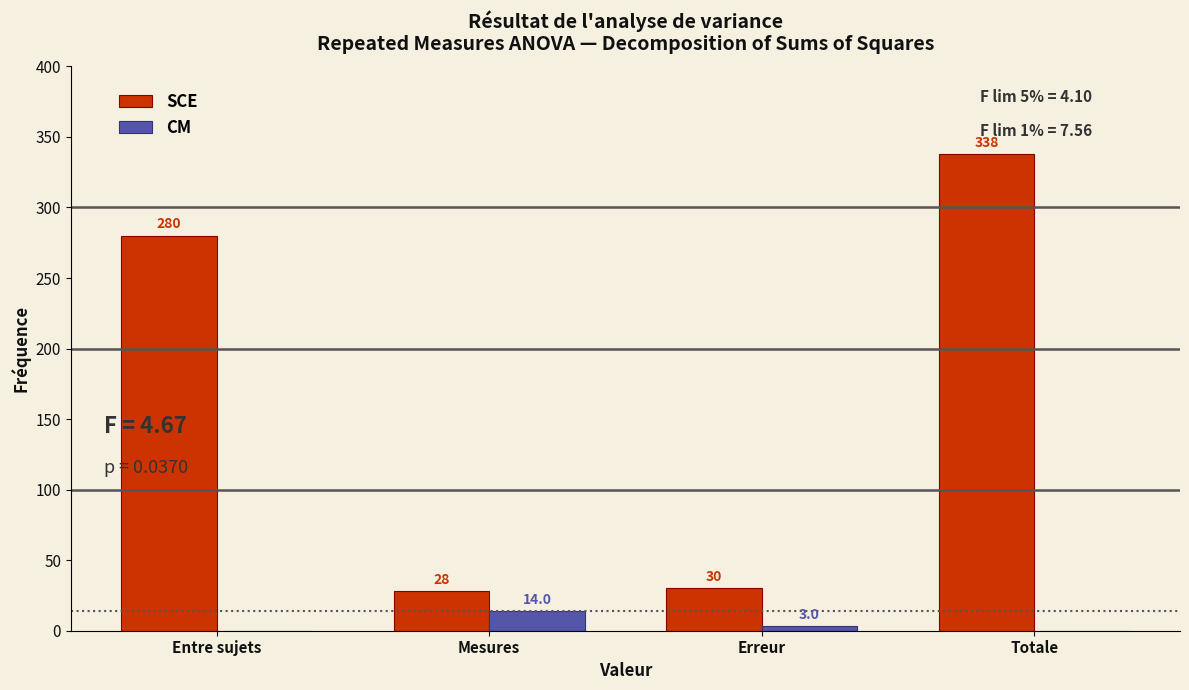

Reading left to right, extract all data points from this chart.

SCE: Entre sujets=280	Mesures=28	Erreur=30	Totale=338
CM: Entre sujets=0	Mesures=14	Erreur=3	Totale=0